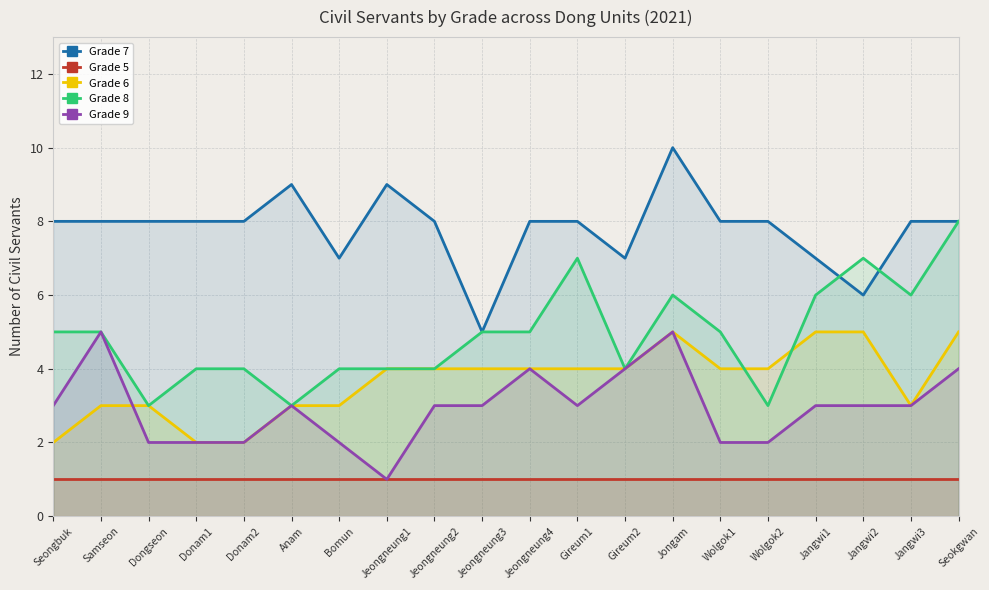

Where do Grade 6 and Grade 9 first cross each other?

Samseon and Dongseon